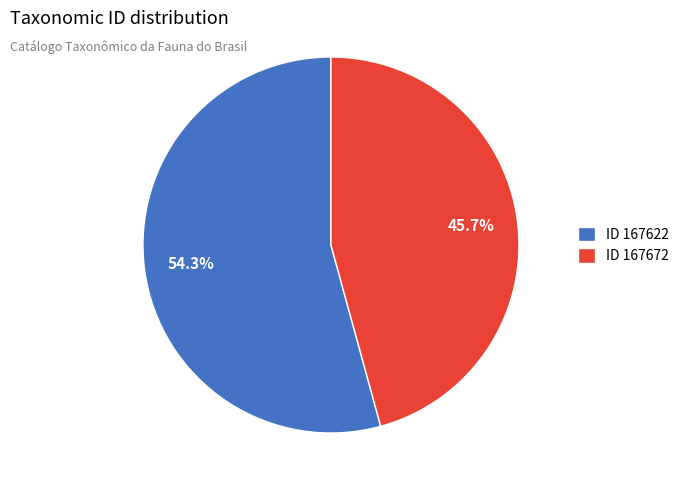

How much of the chart is everything except ID 167672?

54.3%